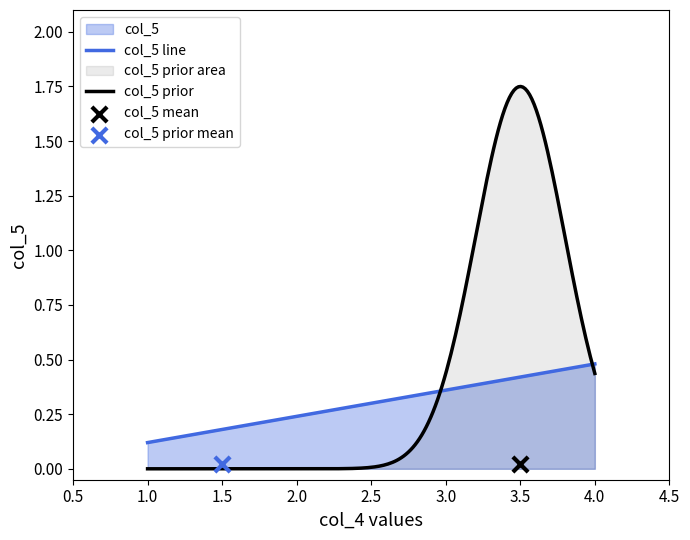

What is the highest value of the col_5 line series?

0.5